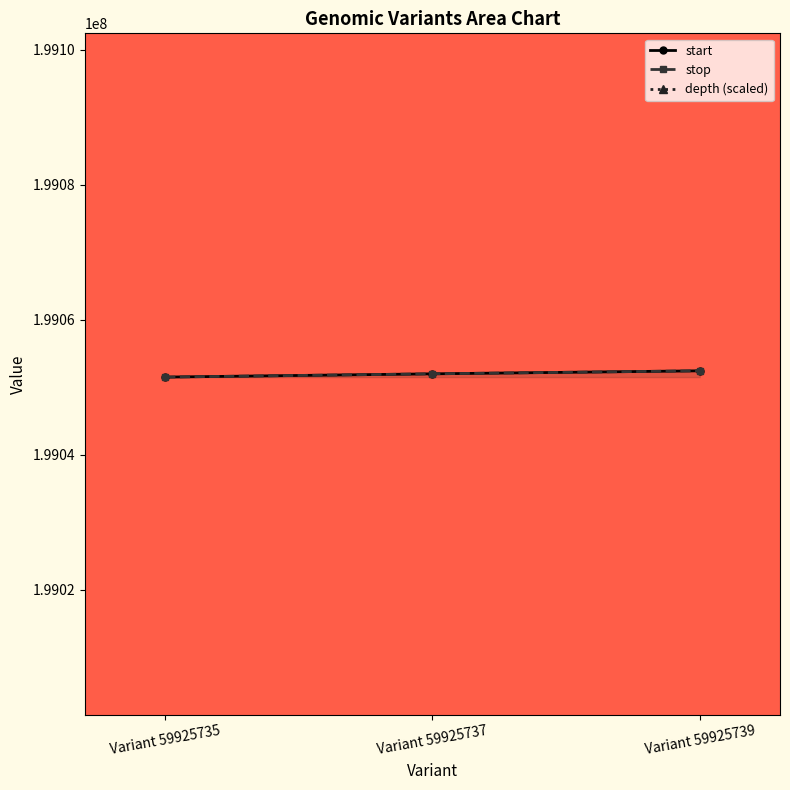

At which label is stop closest to 199051963?

Variant 59925737